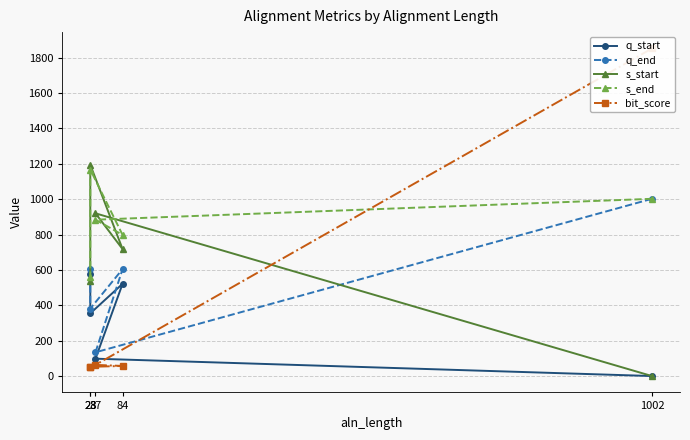

After their last crossing, which series has the higher values: s_end or bit_score?

s_end